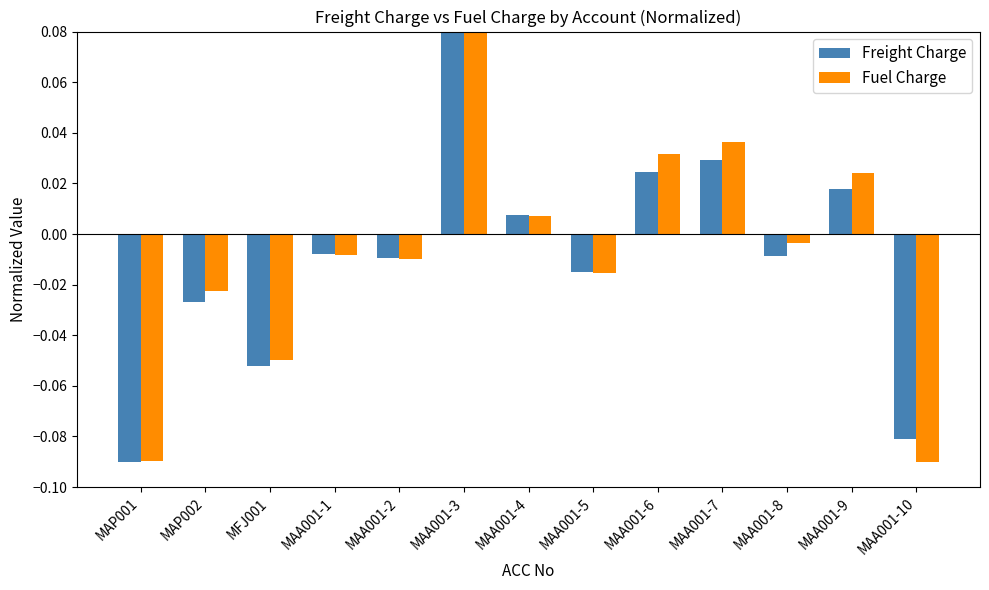

At which label does Fuel Charge reach its minimum?

MAA001-10